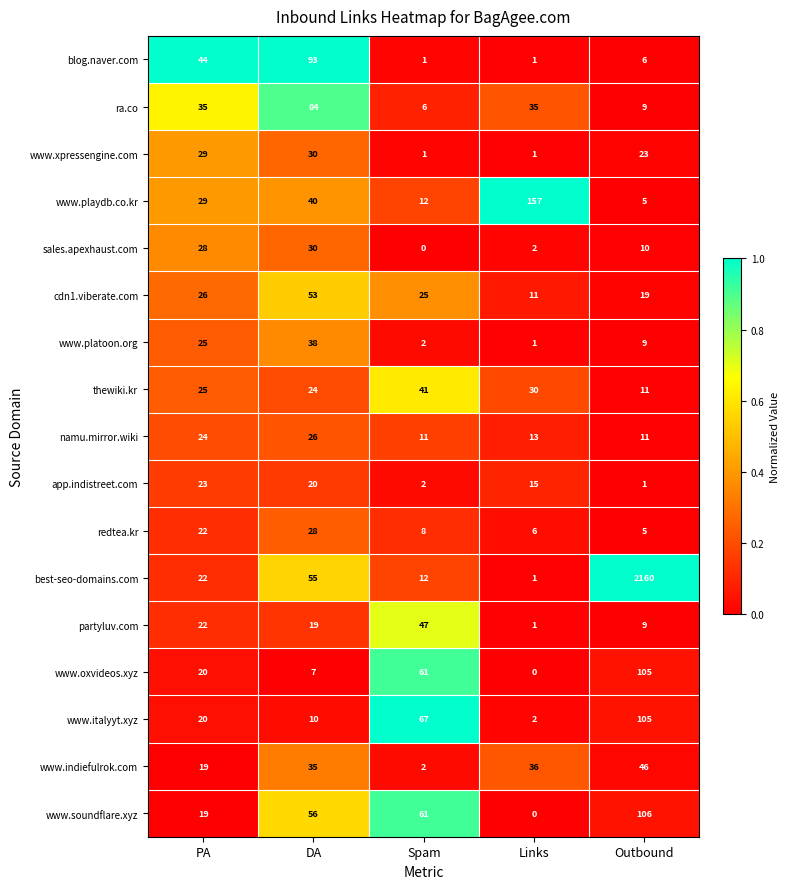

What is the average value of the best-seo-domains.com series?

450